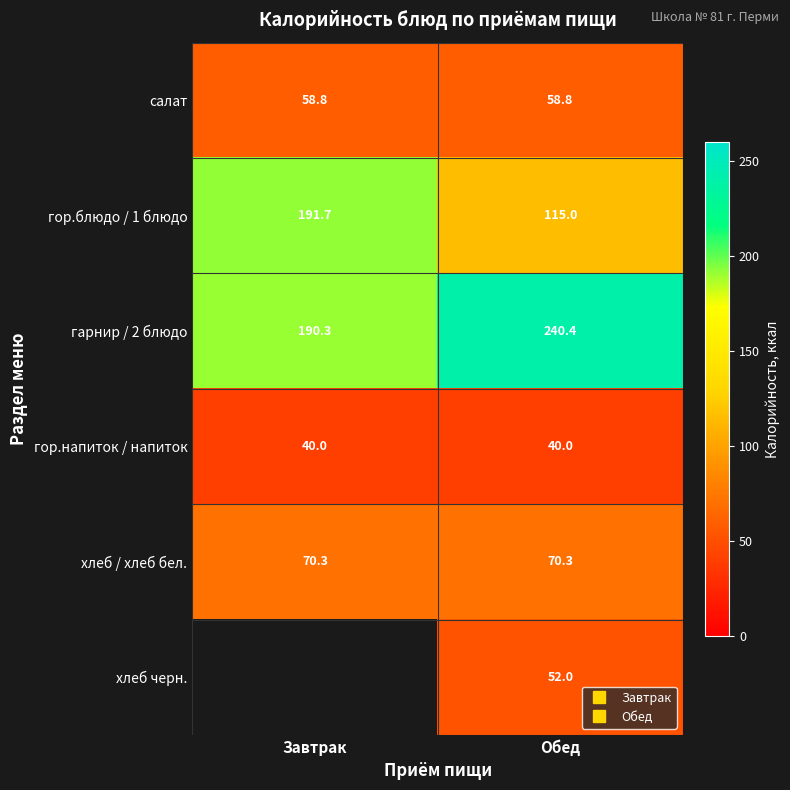

What is the smallest value displayed?

40.0